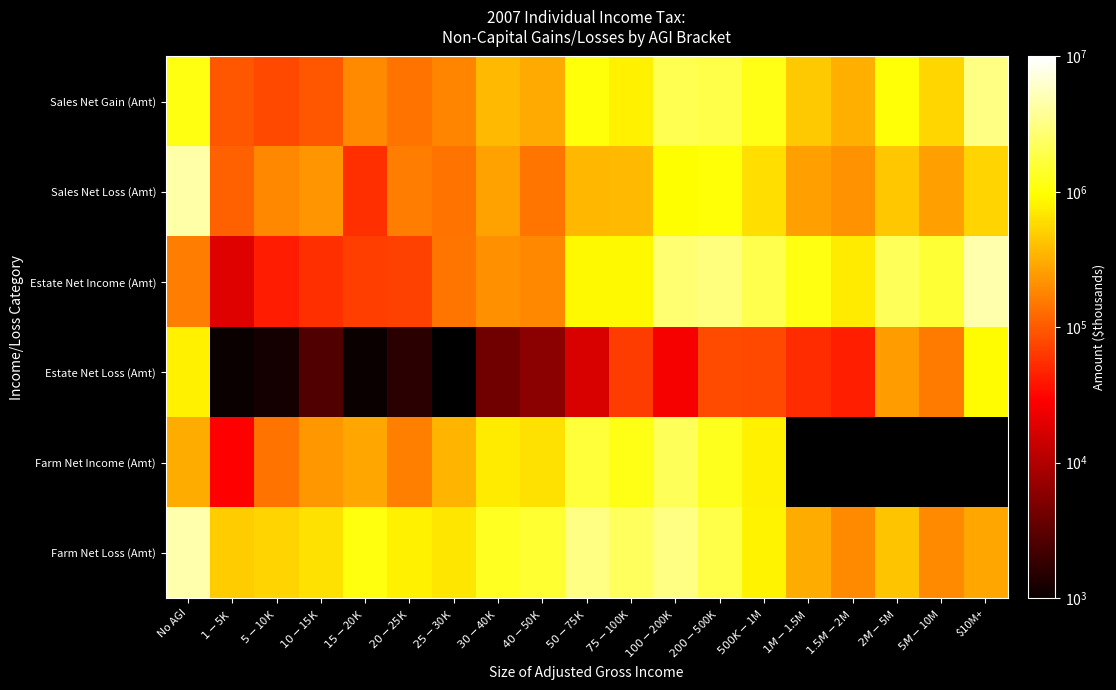

True or false: Sales Net Gain (Amt) has a value of 407489.8 at No AGI.

False